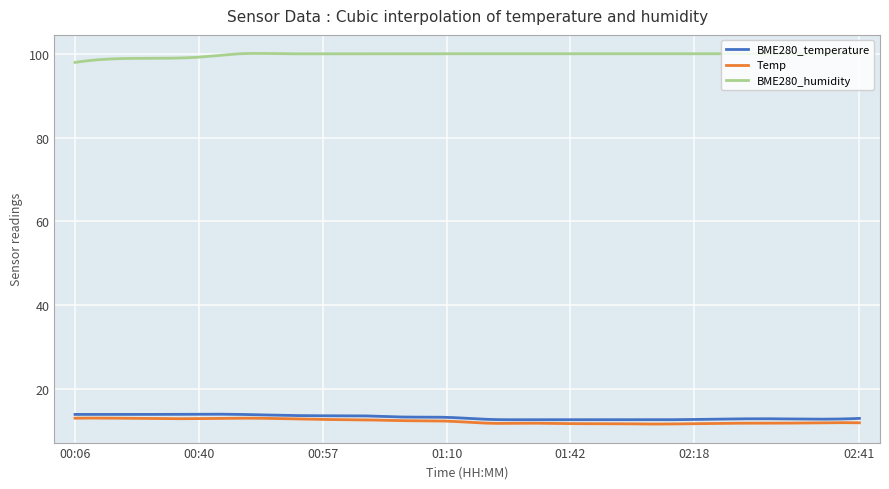

What is the maximum value shown in the chart?

100.1